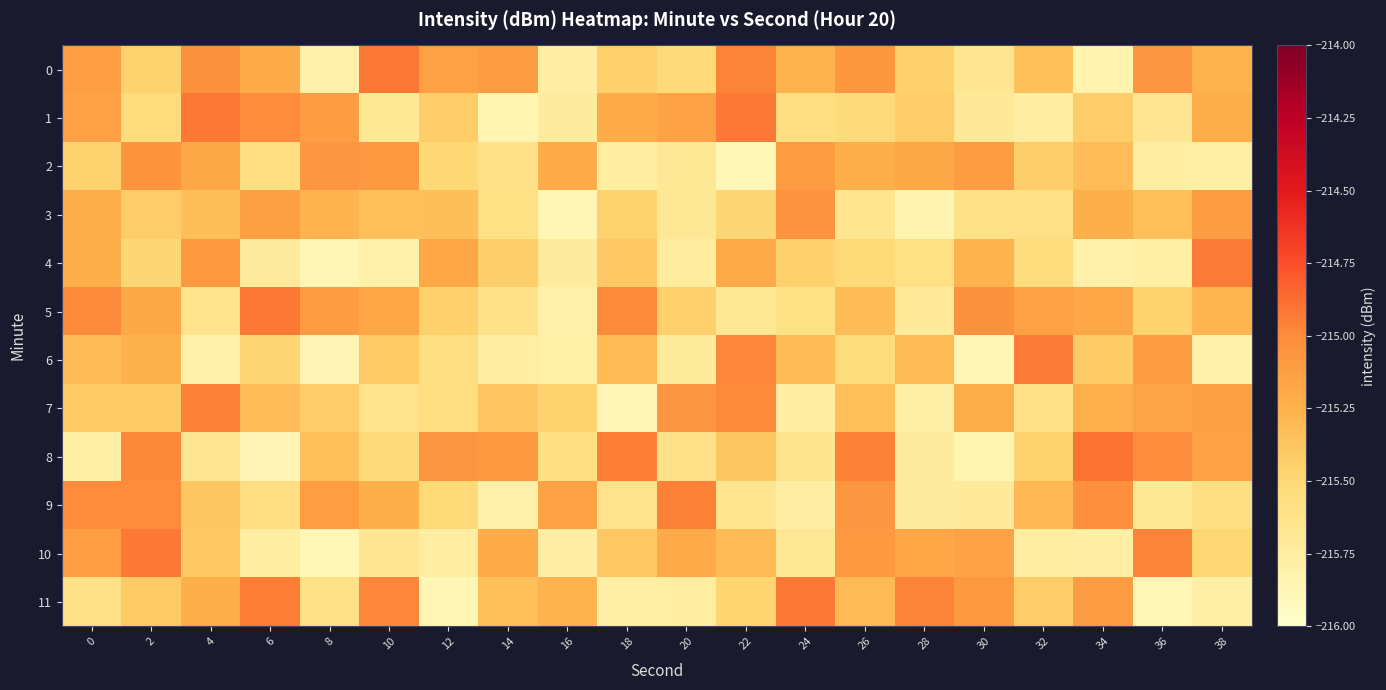

Reading left to right, extract all data points from this chart.

0: 0=-215.1	2=-215.5	4=-215.0	6=-215.2	8=-215.8	10=-214.9	12=-215.1	14=-215.1	16=-215.8	18=-215.4	20=-215.5	22=-215.0	24=-215.3	26=-215.1	28=-215.5	30=-215.7	32=-215.3	34=-215.8	36=-215.1	38=-215.3
1: 0=-215.1	2=-215.5	4=-214.9	6=-215.0	8=-215.1	10=-215.7	12=-215.4	14=-215.9	16=-215.7	18=-215.2	20=-215.2	22=-214.9	24=-215.6	26=-215.5	28=-215.4	30=-215.7	32=-215.8	34=-215.4	36=-215.7	38=-215.2
2: 0=-215.5	2=-215.1	4=-215.2	6=-215.6	8=-215.1	10=-215.1	12=-215.5	14=-215.6	16=-215.2	18=-215.8	20=-215.7	22=-215.9	24=-215.1	26=-215.2	28=-215.2	30=-215.1	32=-215.4	34=-215.3	36=-215.8	38=-215.8
3: 0=-215.2	2=-215.4	4=-215.3	6=-215.1	8=-215.3	10=-215.3	12=-215.3	14=-215.6	16=-215.9	18=-215.5	20=-215.7	22=-215.5	24=-215.0	26=-215.7	28=-215.8	30=-215.6	32=-215.6	34=-215.2	36=-215.3	38=-215.1
4: 0=-215.2	2=-215.5	4=-215.1	6=-215.7	8=-215.9	10=-215.8	12=-215.2	14=-215.4	16=-215.7	18=-215.4	20=-215.7	22=-215.2	24=-215.4	26=-215.5	28=-215.6	30=-215.3	32=-215.5	34=-215.8	36=-215.8	38=-214.9
5: 0=-215.0	2=-215.2	4=-215.6	6=-214.9	8=-215.1	10=-215.2	12=-215.4	14=-215.6	16=-215.8	18=-215.0	20=-215.4	22=-215.7	24=-215.6	26=-215.3	28=-215.7	30=-215.0	32=-215.1	34=-215.2	36=-215.5	38=-215.3
6: 0=-215.3	2=-215.2	4=-215.8	6=-215.5	8=-215.9	10=-215.4	12=-215.6	14=-215.8	16=-215.8	18=-215.3	20=-215.7	22=-215.0	24=-215.3	26=-215.5	28=-215.3	30=-215.9	32=-214.9	34=-215.4	36=-215.1	38=-215.8
7: 0=-215.4	2=-215.4	4=-215.0	6=-215.3	8=-215.4	10=-215.6	12=-215.6	14=-215.4	16=-215.5	18=-215.9	20=-215.1	22=-215.0	24=-215.8	26=-215.3	28=-215.8	30=-215.2	32=-215.6	34=-215.2	36=-215.2	38=-215.1
8: 0=-215.8	2=-215.0	4=-215.7	6=-215.9	8=-215.3	10=-215.5	12=-215.1	14=-215.1	16=-215.6	18=-214.9	20=-215.6	22=-215.4	24=-215.6	26=-215.0	28=-215.7	30=-215.8	32=-215.5	34=-214.9	36=-215.0	38=-215.1
9: 0=-215.0	2=-215.0	4=-215.4	6=-215.6	8=-215.1	10=-215.2	12=-215.5	14=-215.8	16=-215.1	18=-215.6	20=-215.0	22=-215.7	24=-215.8	26=-215.1	28=-215.7	30=-215.7	32=-215.3	34=-215.0	36=-215.7	38=-215.6
10: 0=-215.1	2=-214.9	4=-215.4	6=-215.8	8=-215.9	10=-215.7	12=-215.8	14=-215.2	16=-215.8	18=-215.4	20=-215.2	22=-215.3	24=-215.7	26=-215.1	28=-215.2	30=-215.2	32=-215.8	34=-215.8	36=-215.0	38=-215.5
11: 0=-215.6	2=-215.4	4=-215.2	6=-214.9	8=-215.6	10=-215.0	12=-215.9	14=-215.3	16=-215.3	18=-215.8	20=-215.8	22=-215.5	24=-214.9	26=-215.3	28=-215.0	30=-215.1	32=-215.4	34=-215.1	36=-215.9	38=-215.8